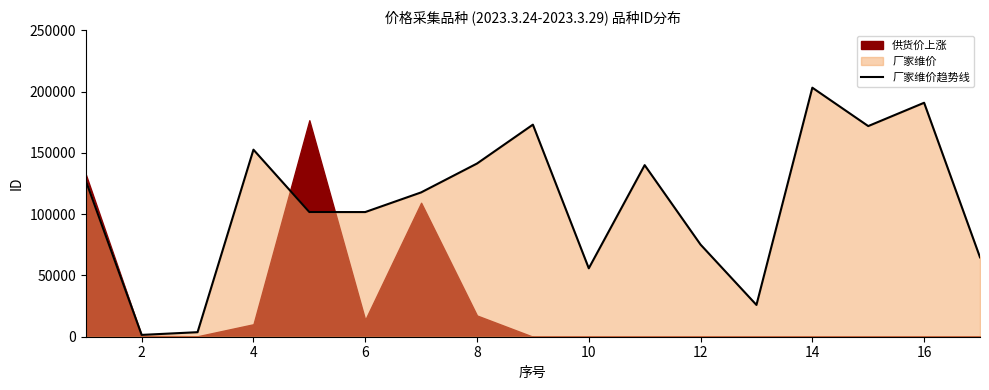

The value of 厂家维价趋势线 at 6 is 136667. True or false?

False